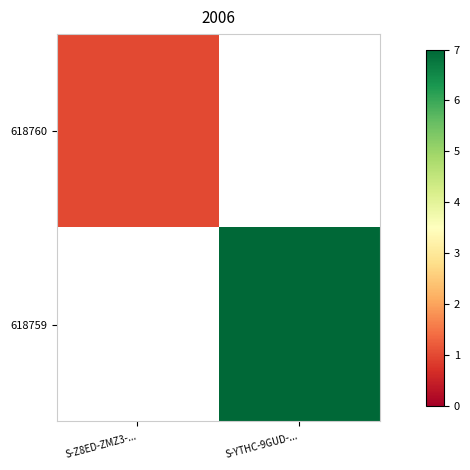

Rank the series at S-Z8ED-ZMZ3-... from lowest to highest value.

618760, 618759